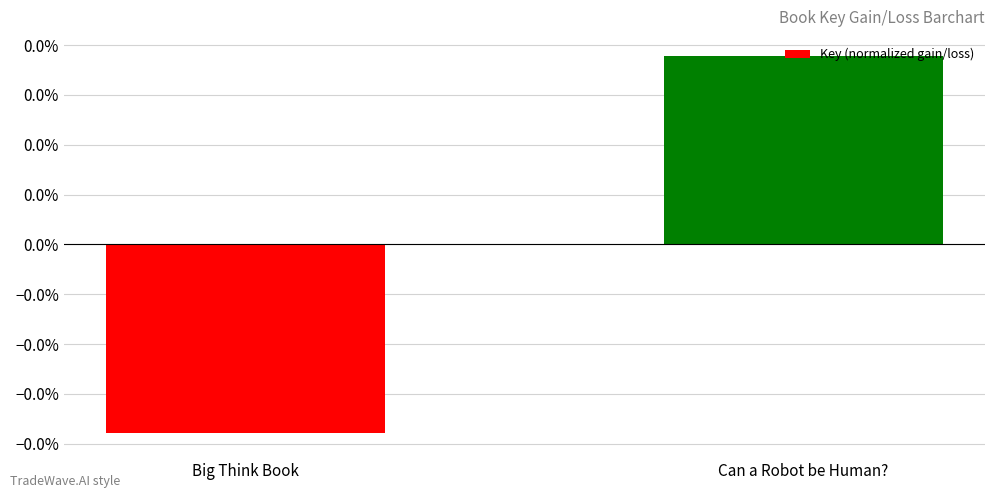

The chart shows a value of -0.0 at Big Think Book. True or false?

True